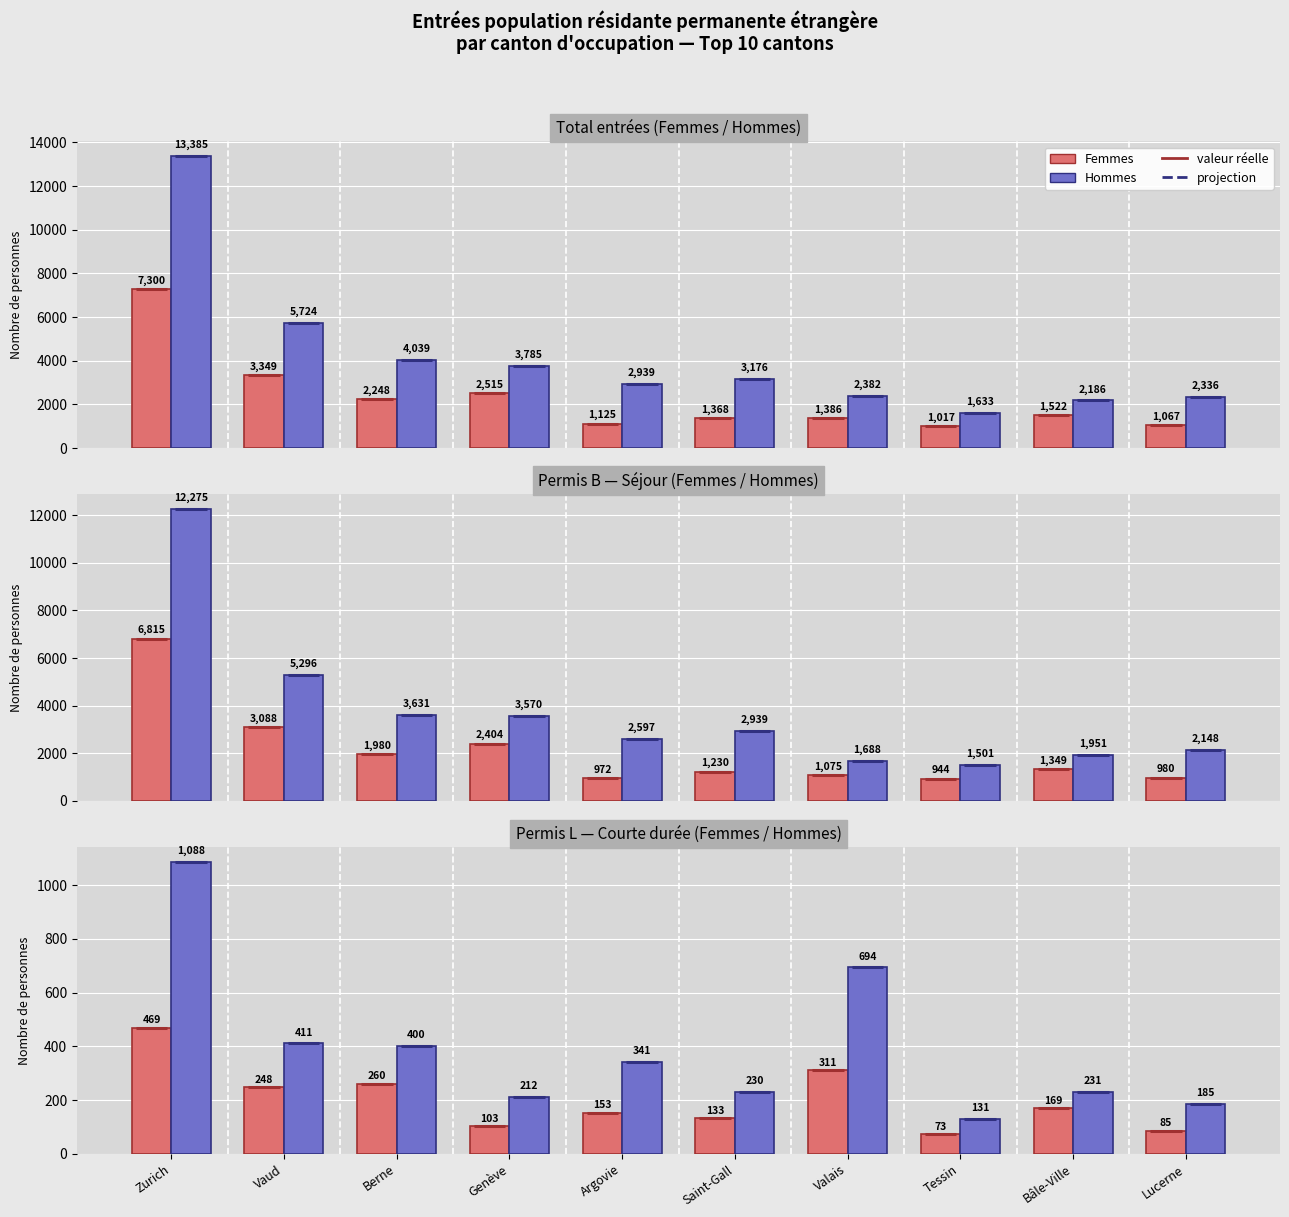

Which label corresponds to the smallest value in the chart?

Tessin